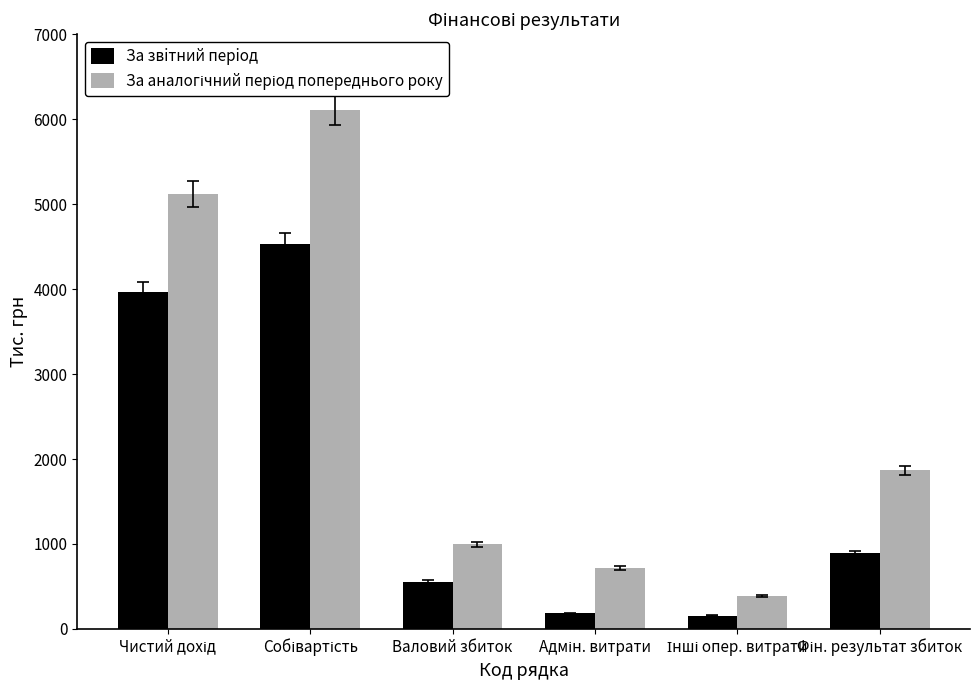

What is the total value across all series at Валовий збиток?

1553